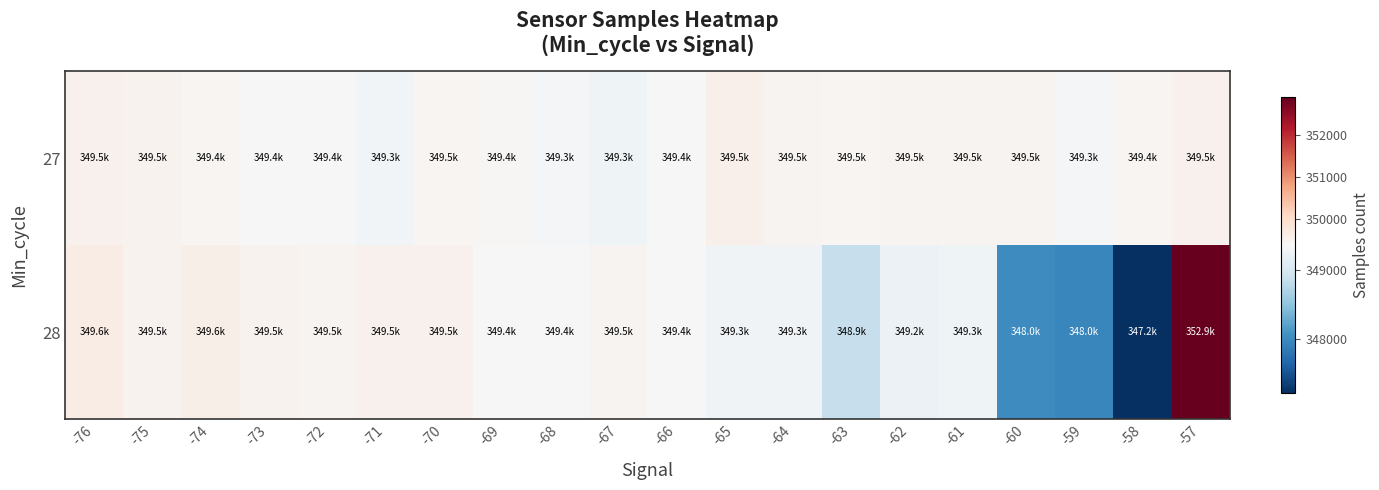

Which series changed the most between -68 and -64?

27